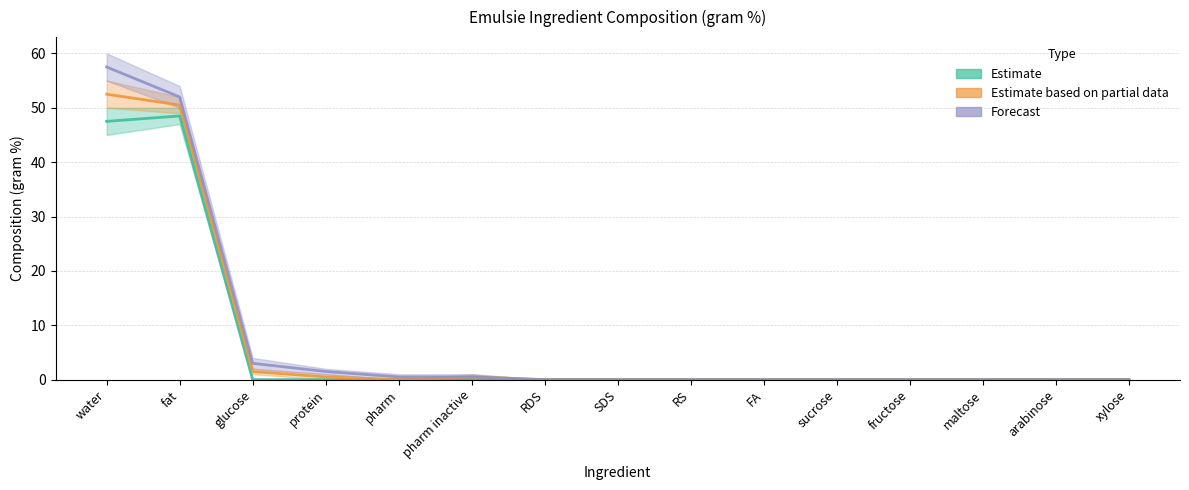

How many lines are shown in the chart?

3